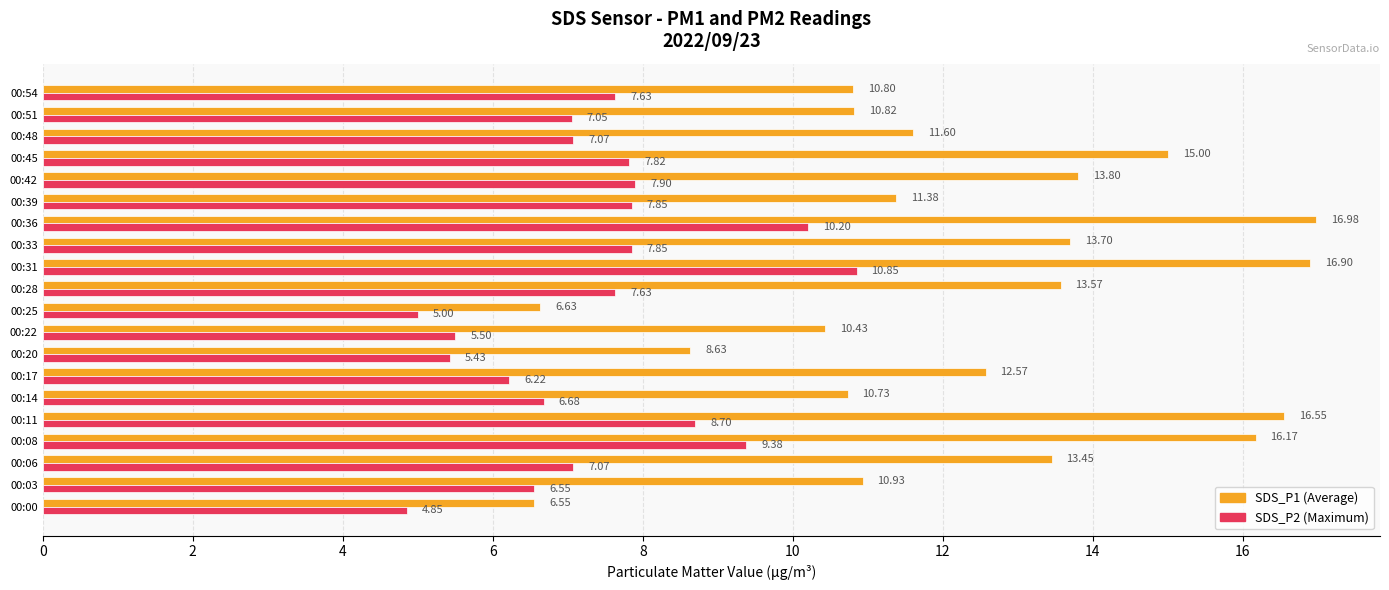

At which category is the sum across all series the highest?

00:31